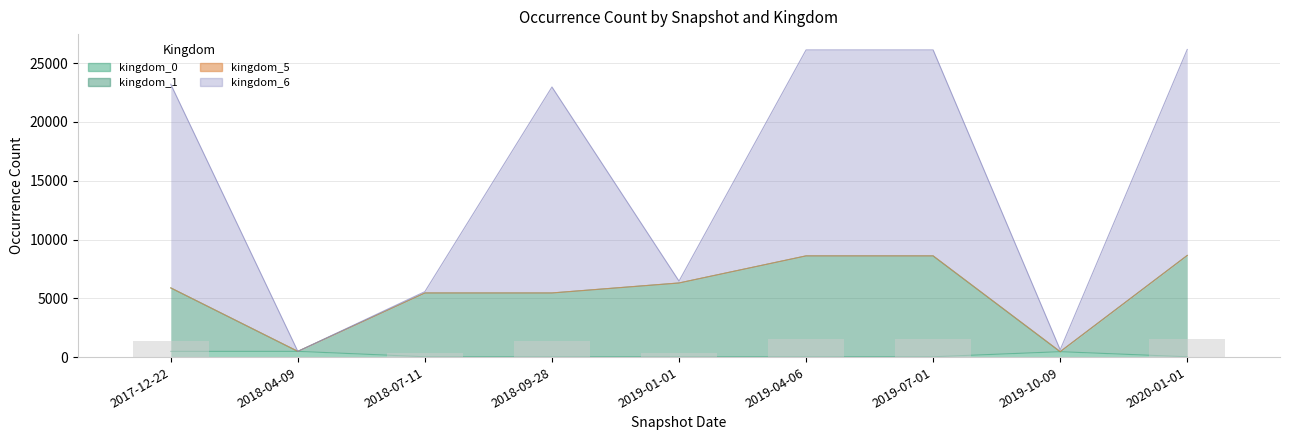

Does the chart contain stacked bars?

No